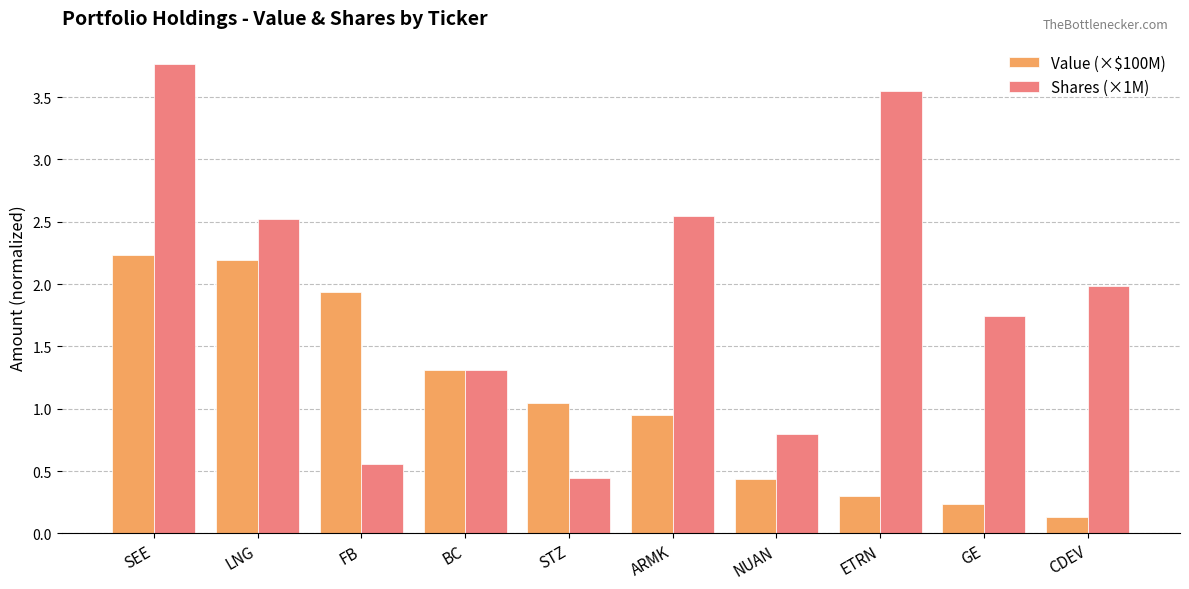

Where does the Shares (×1M) series first go above 1?

SEE